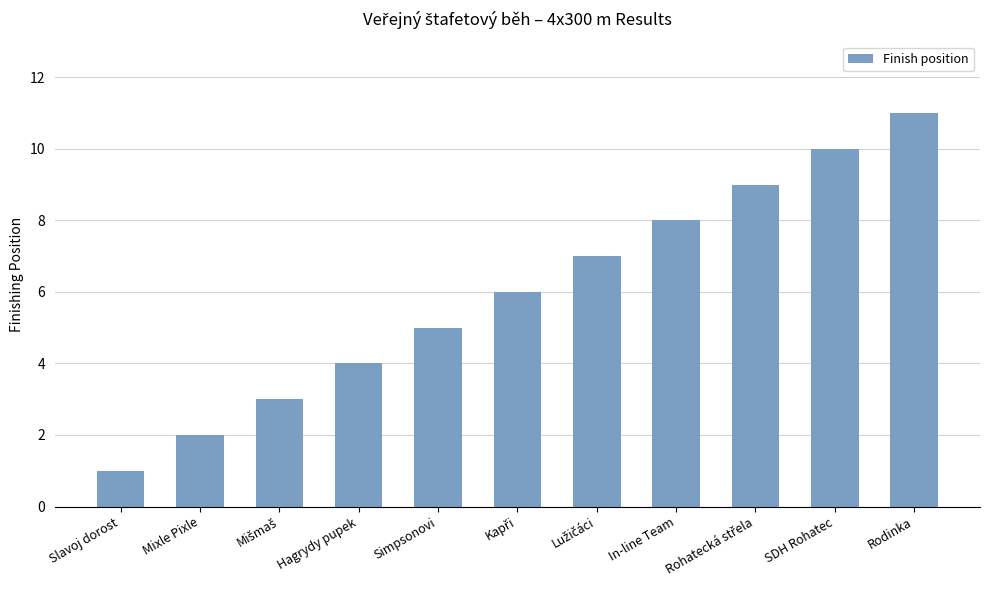

What is the label of the 7th bar from the right?

Simpsonovi